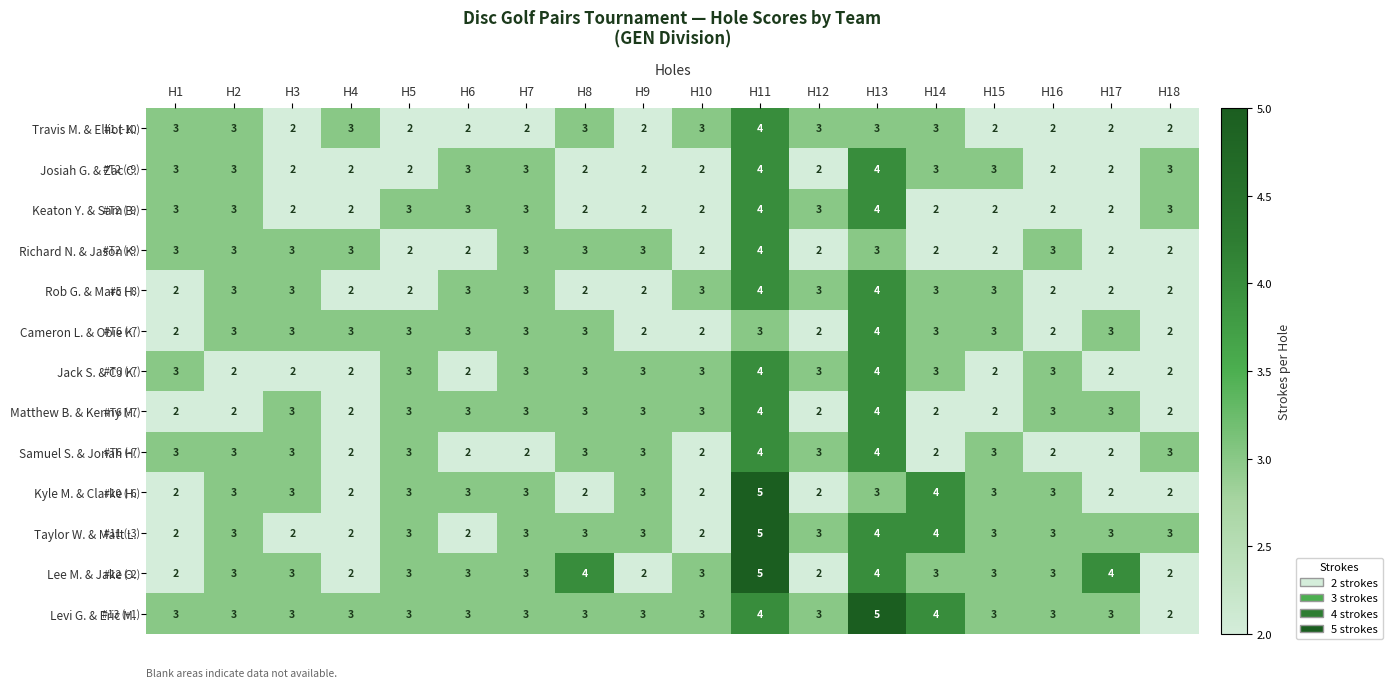

At how many categories does at least one series exceed 2?

18